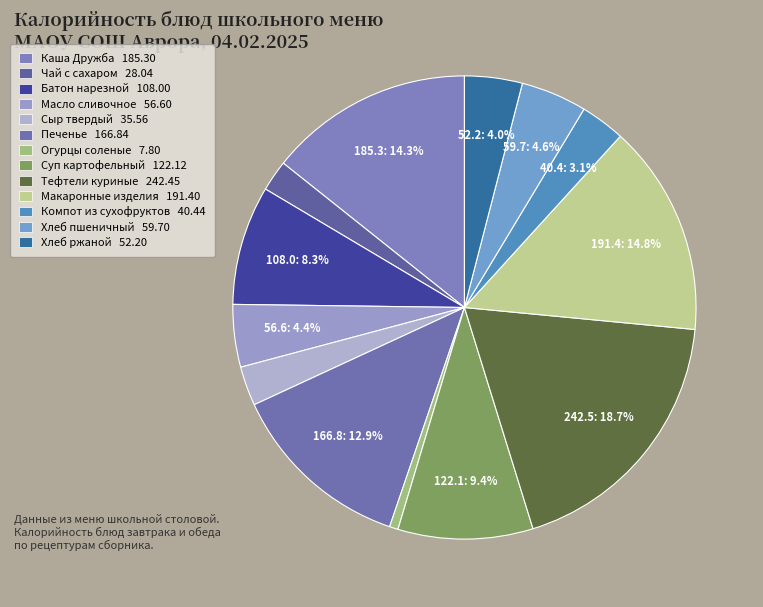

Count the number of slices in the pie.

13